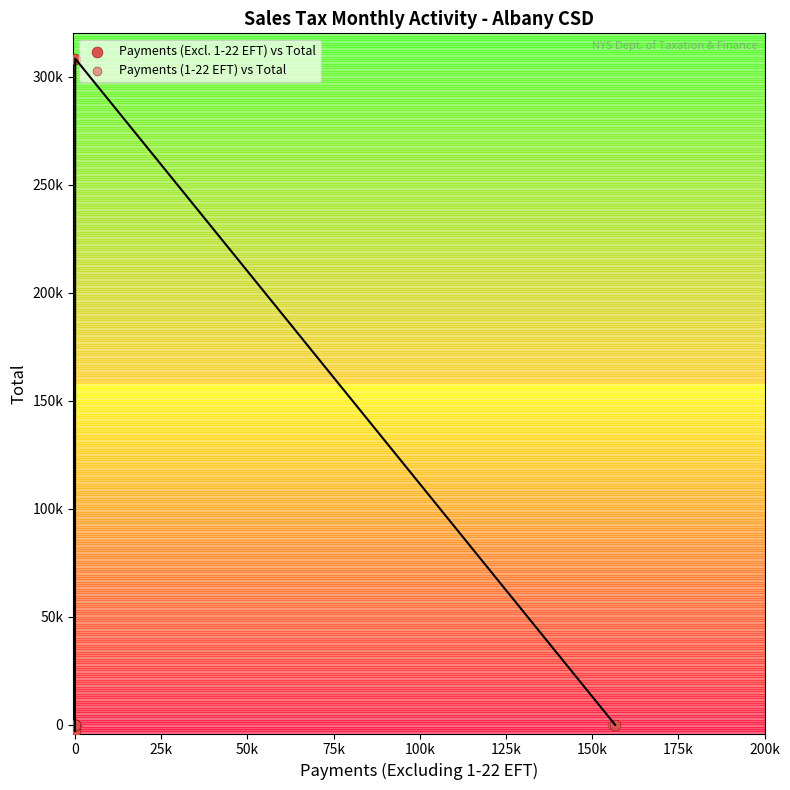

What are all the series names shown in the legend?

Payments (Excl. 1-22 EFT) vs Total, Payments (1-22 EFT) vs Total